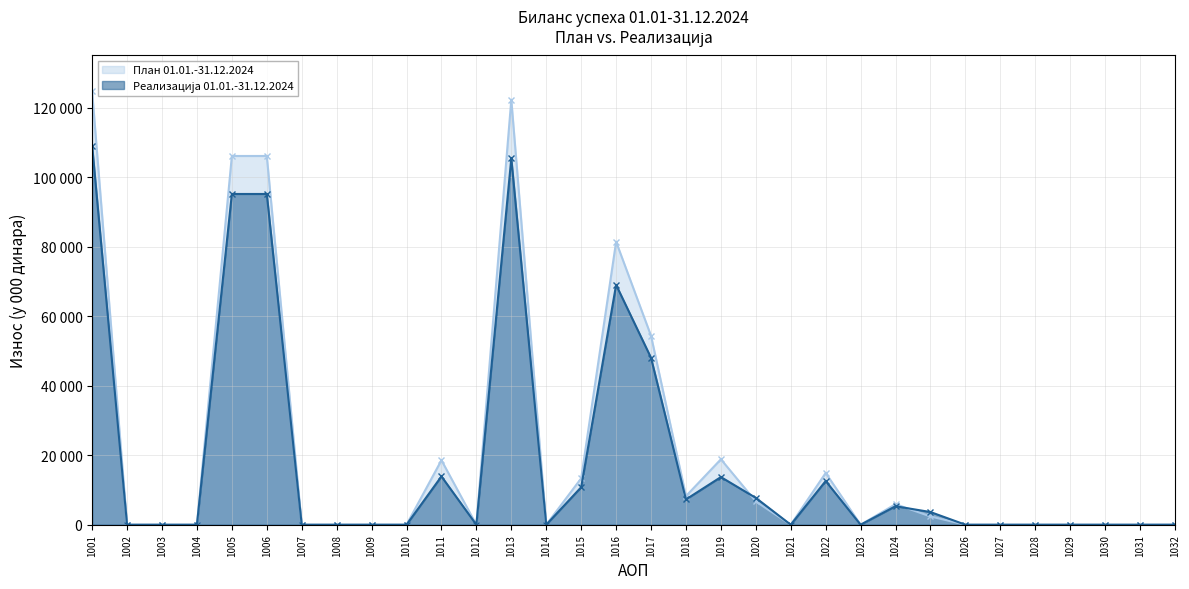

Reading left to right, transcribe all the data shown in this chart.

План 01.01.-31.12.2024: 1001=124644	1002=0	1003=0	1004=0	1005=106088	1006=106088	1007=0	1008=0	1009=0	1010=0	1011=18556	1012=0	1013=122272	1014=0	1015=13347	1016=81421	1017=54352	1018=8240	1019=18829	1020=6690	1021=0	1022=14900	1023=0	1024=5914	1025=2372	1026=0	1027=0	1028=0	1029=0	1030=0	1031=0	1032=10
Реализација 01.01.-31.12.2024: 1001=109057	1002=0	1003=0	1004=0	1005=95157	1006=95157	1007=0	1008=0	1009=0	1010=0	1011=13900	1012=0	1013=105413	1014=0	1015=10786	1016=69010	1017=48022	1018=7276	1019=13712	1020=7719	1021=0	1022=12578	1023=0	1024=5320	1025=3644	1026=0	1027=0	1028=0	1029=0	1030=0	1031=0	1032=3